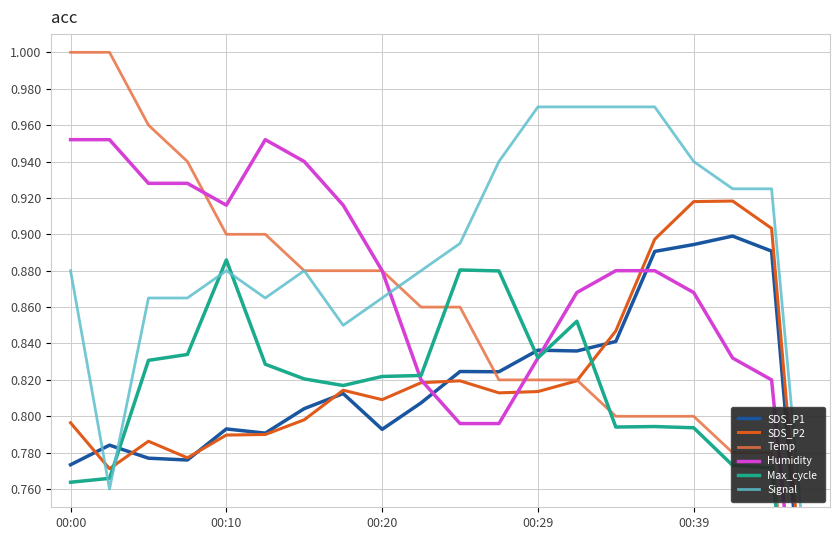

Is the value of Signal at 00:10 greater than the value of Max_cycle at 14?

No